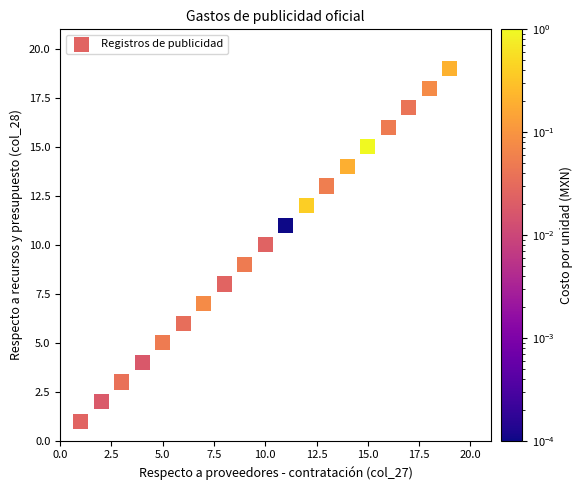

What is the range of X values (max minus min)?

18